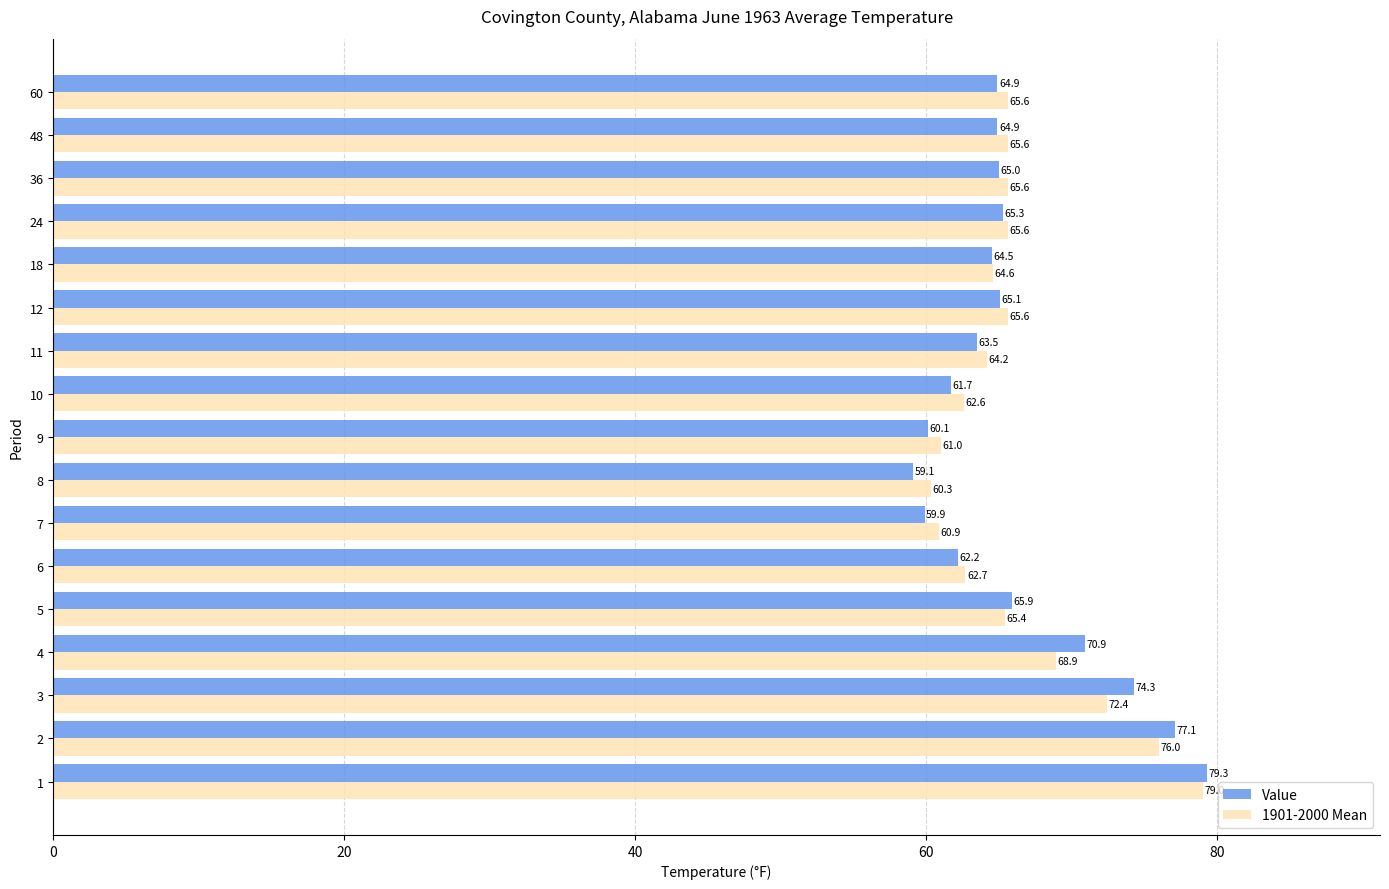

What is the minimum value for Value?

59.1